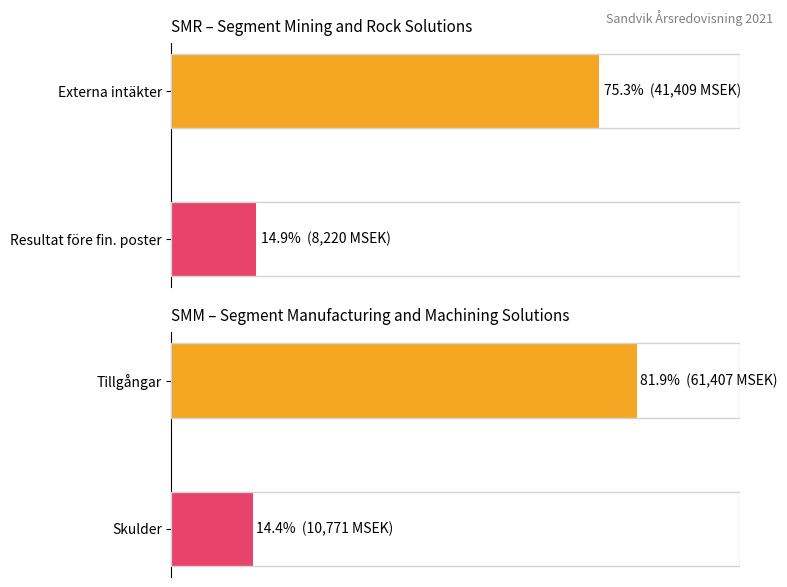

Is the value of SMR at 0 greater than the value of SMM at 10000?

Yes